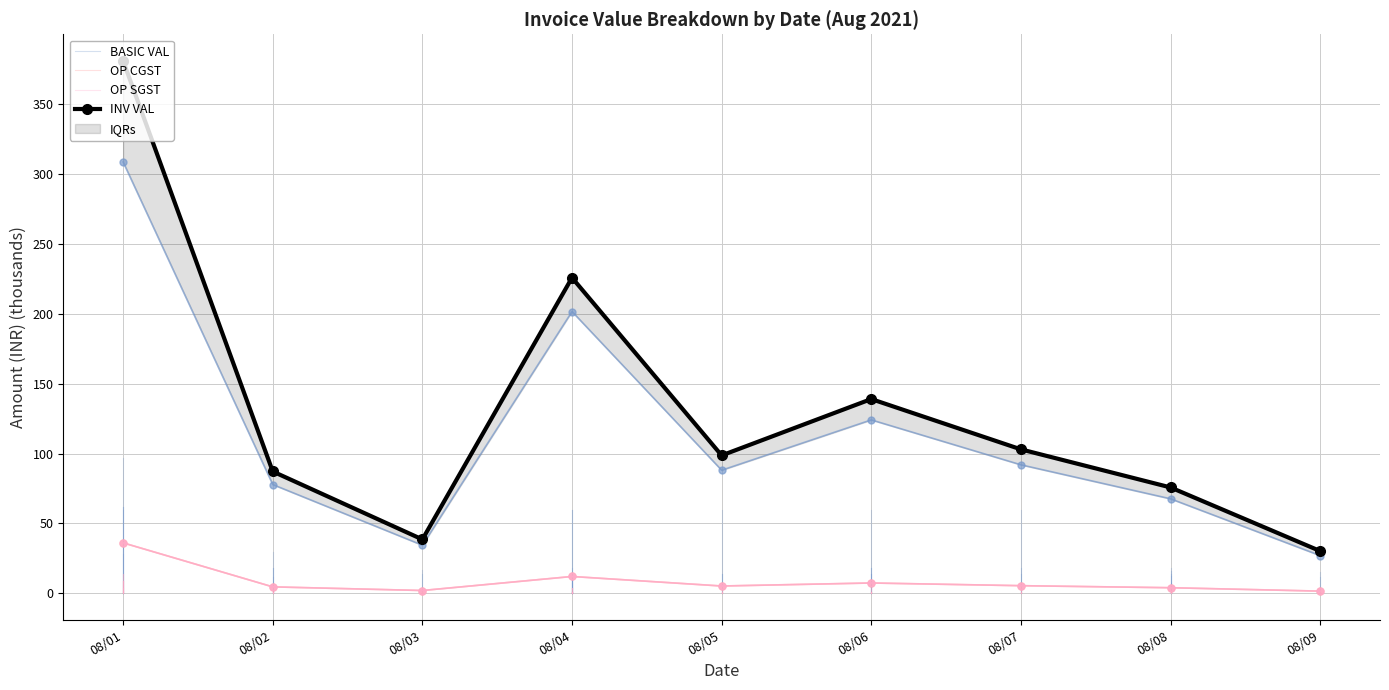

Reading left to right, list all the values displayed in this chart.

BASIC VAL: 308.6	77.9	34.5	201.6	88.1	124.1	92.0	67.7	27.1
OP CGST: 36.2	4.7	2.1	12.1	5.3	7.4	5.5	4.1	1.6
OP SGST: 36.2	4.7	2.1	12.1	5.3	7.4	5.5	4.1	1.6
INV VAL: 380.9	87.2	38.6	225.8	98.7	139.0	103.0	75.8	30.3